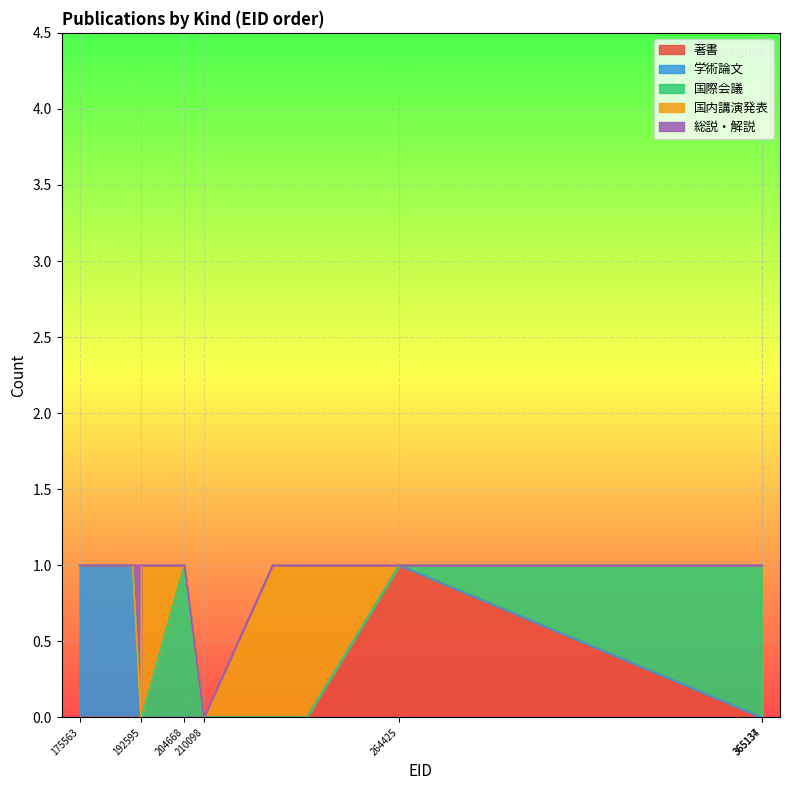

What are all the series names shown in the legend?

著書, 学術論文, 国際会議, 国内講演発表, 総説・解説